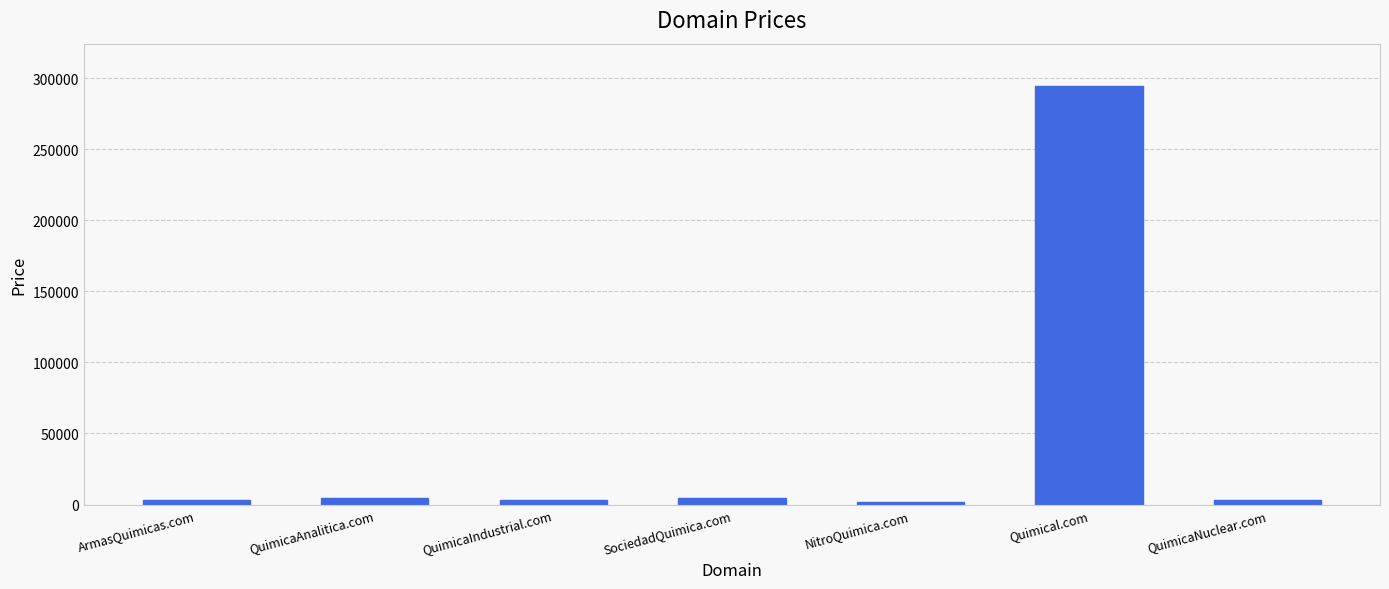

What is the sum of the values at NitroQuimica.com and SociedadQuimica.com?

6776